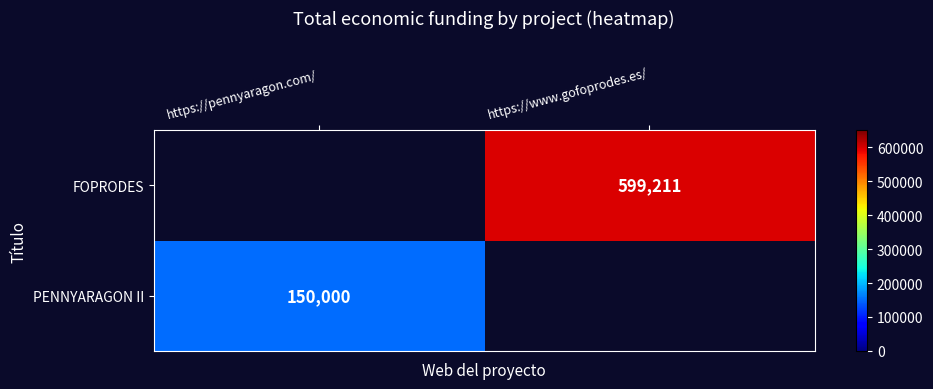

The value of FOPRODES at https://www.gofoprodes.es/ is 194331. True or false?

False